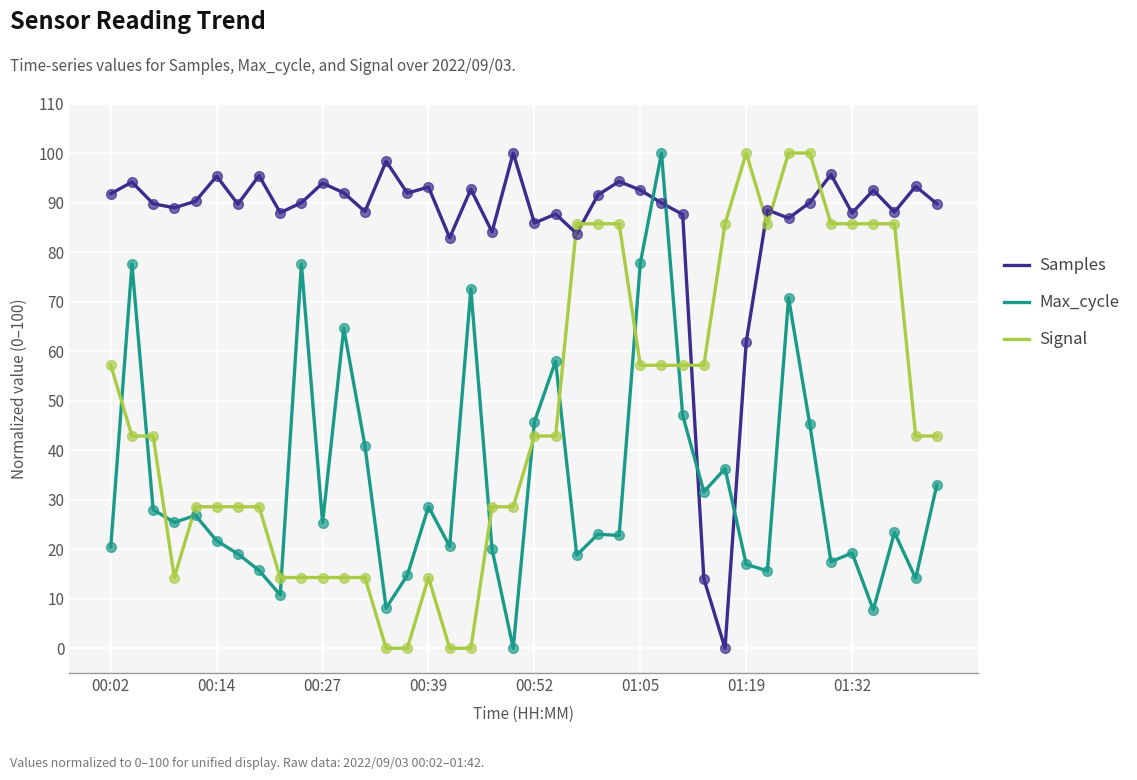

What is the difference between the maximum and minimum values in the Signal series?

100.0